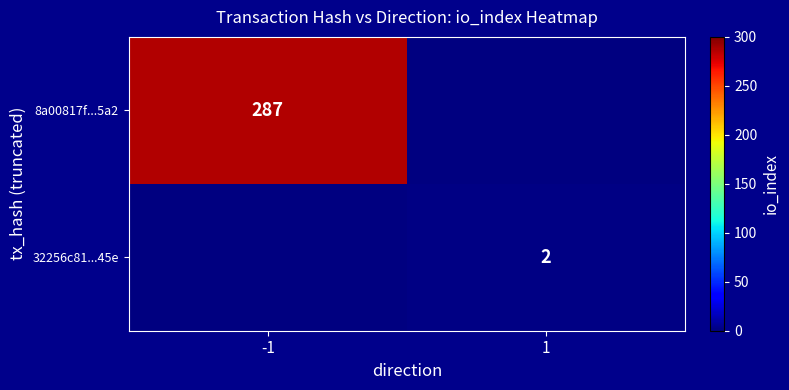

How many categories are shown in the chart?

2